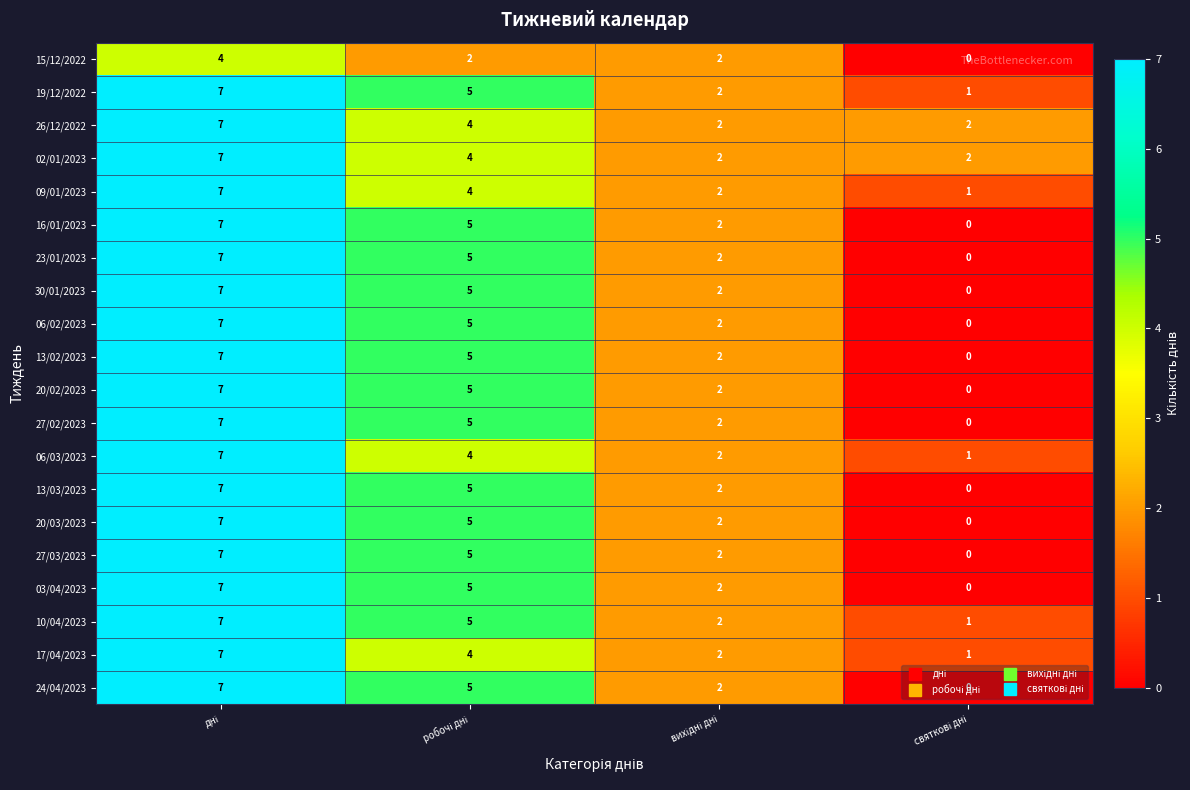

What is the highest value of the 27/02/2023 series?

7